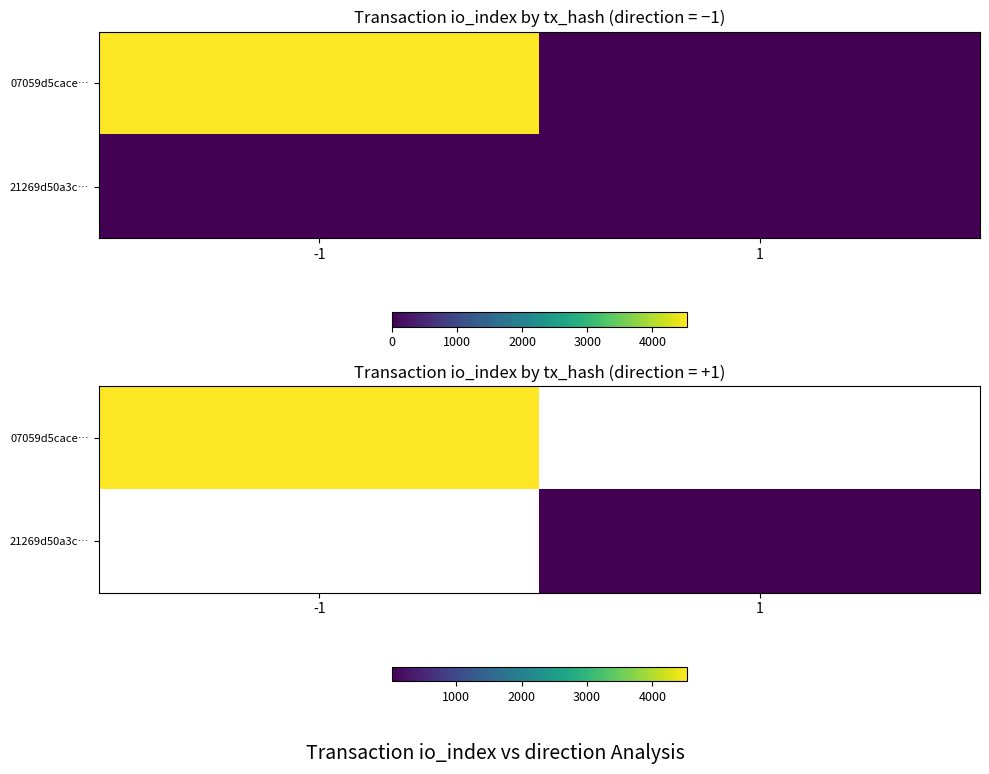

List the series in order of their peak value, highest first.

07059d5cace…, 21269d50a3c…